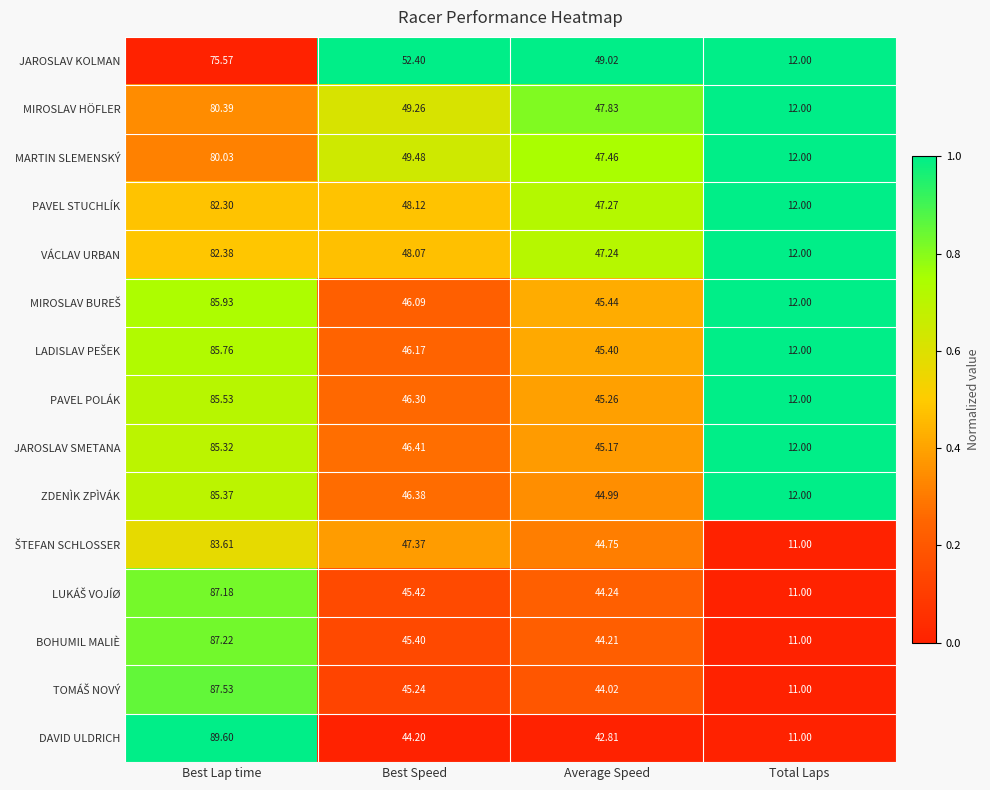

At which label is JAROSLAV KOLMAN closest to 43?

Average Speed